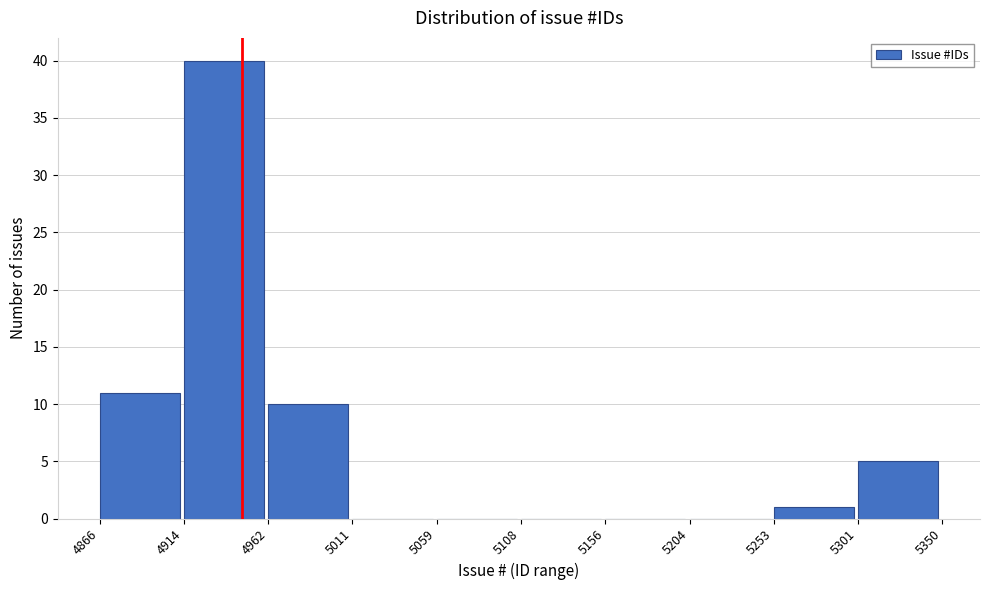

What is the height of the bar covering 4866 to 4914 on the x-axis? The values are not printed on the chart, so give them approximately, as read against the axis.

11